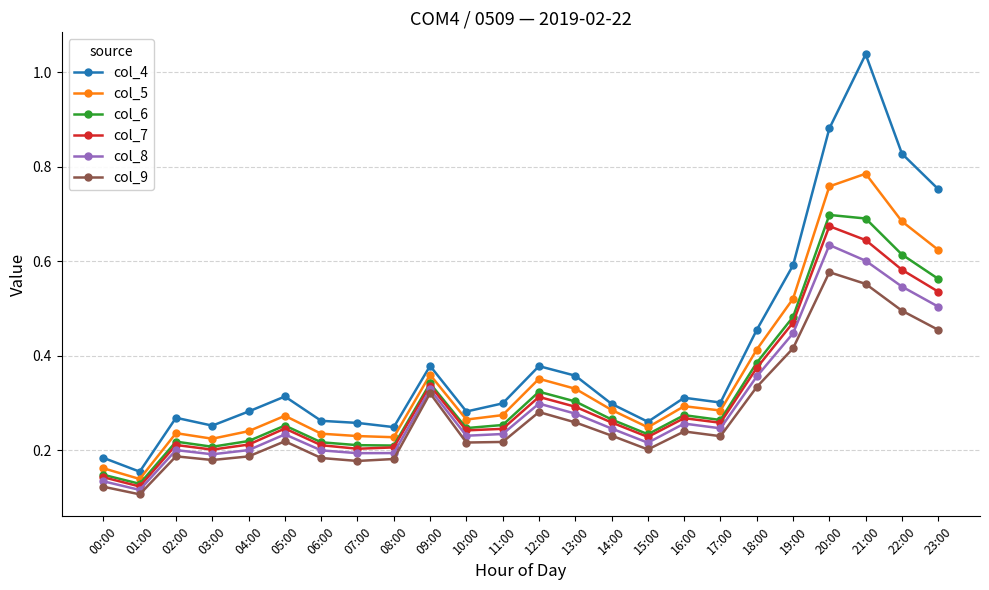

List the series in order of their peak value, lowest first.

col_9, col_8, col_7, col_6, col_5, col_4